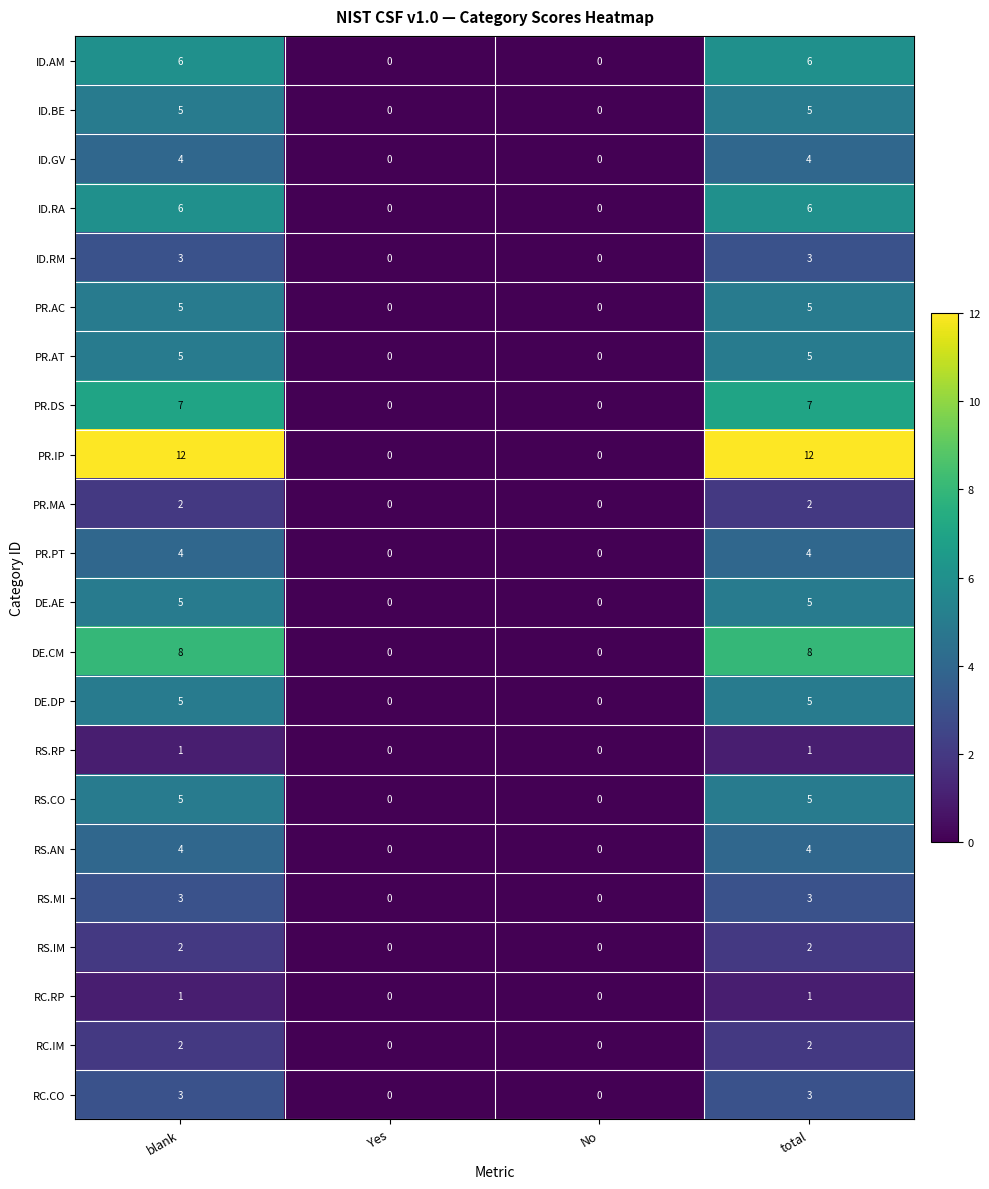

What is the difference between the RC.CO values at Yes and blank?

3